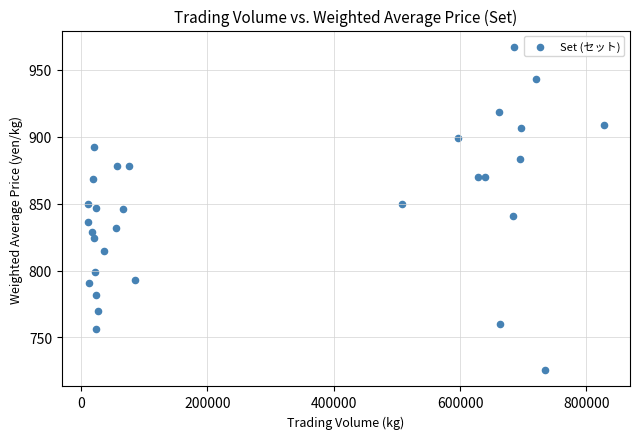

What is the range of X values (max minus min)?

818197.0